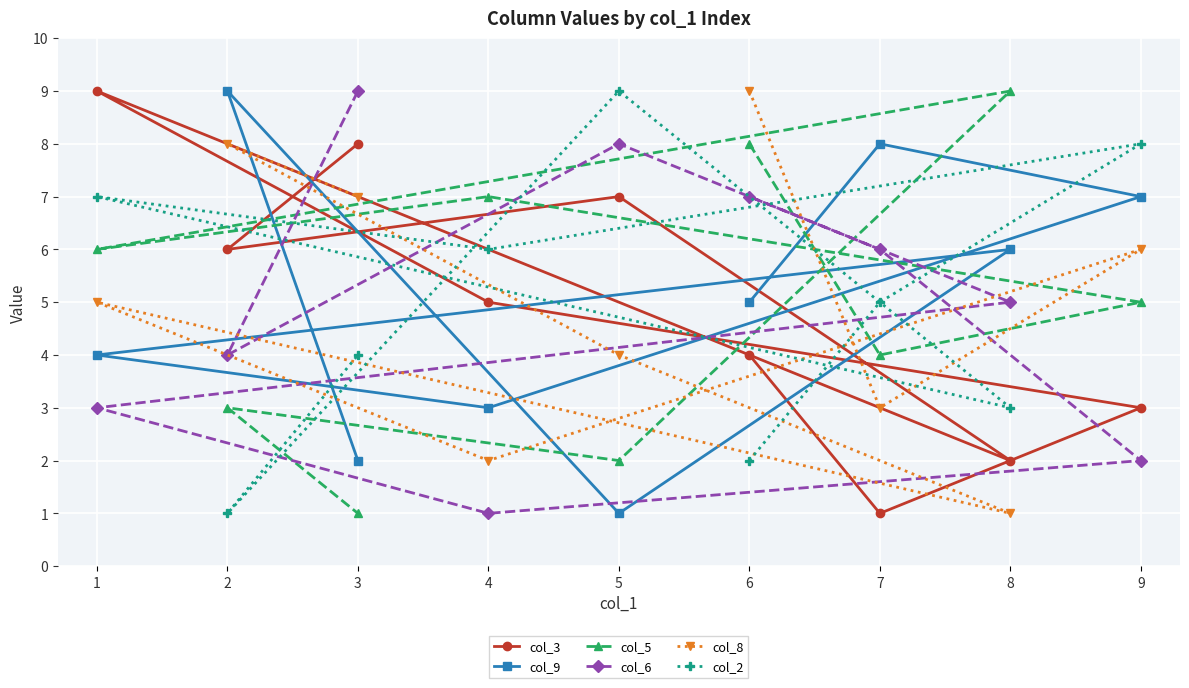

Reading right to left, extract all data points from this chart.

col_3: 9=3	8=2	7=1	6=4	5=7	4=5	3=8	2=6	1=9
col_9: 9=7	8=6	7=8	6=5	5=1	4=3	3=2	2=9	1=4
col_5: 9=5	8=9	7=4	6=8	5=2	4=7	3=1	2=3	1=6
col_6: 9=2	8=5	7=6	6=7	5=8	4=1	3=9	2=4	1=3
col_8: 9=6	8=1	7=3	6=9	5=4	4=2	3=7	2=8	1=5
col_2: 9=8	8=3	7=5	6=2	5=9	4=6	3=4	2=1	1=7